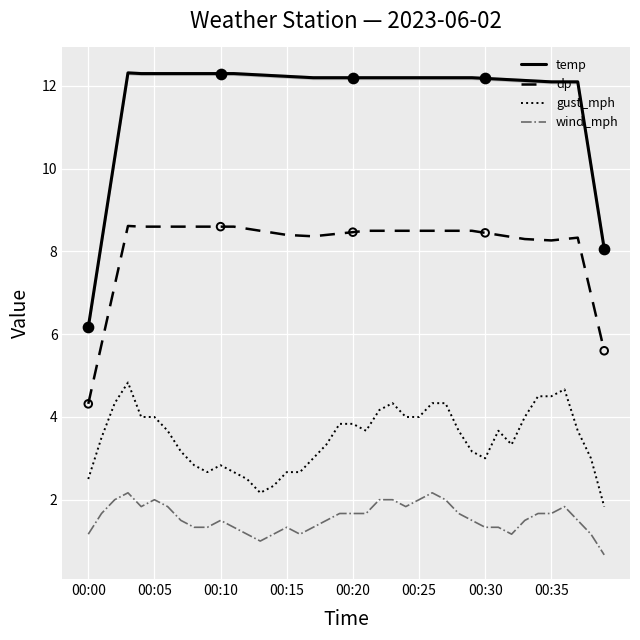

At how many categories does at least one series exceed 5?

40